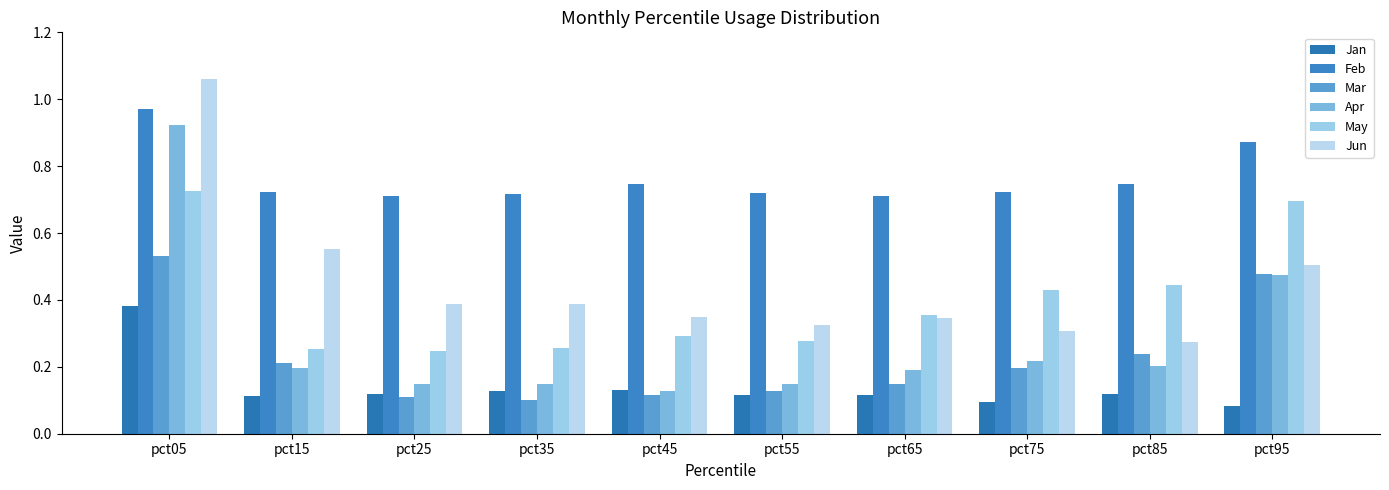

The Jan series shows 0.1 at pct95. True or false?

False